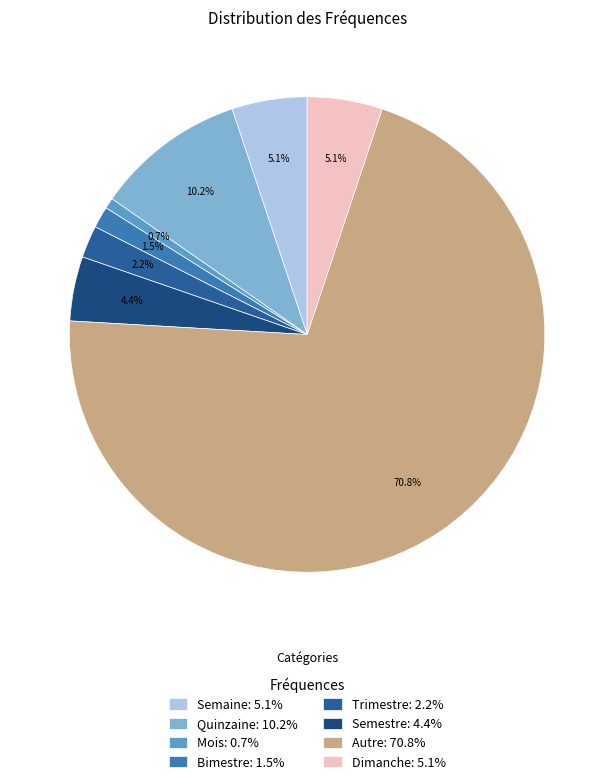

Which slice is the smallest?

Mois